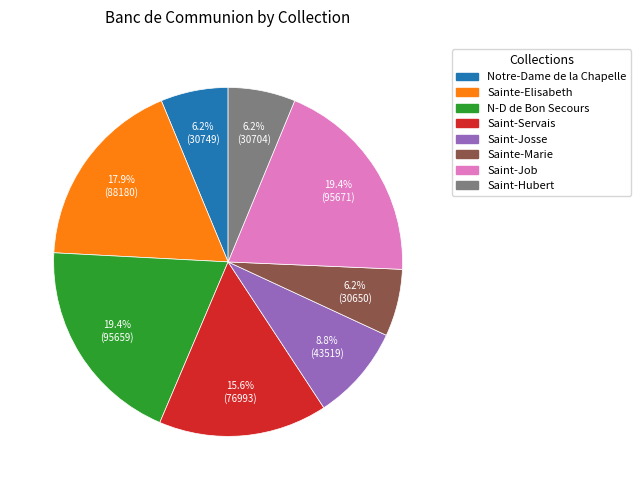

Is there any slice that represents more than half of the pie?

No